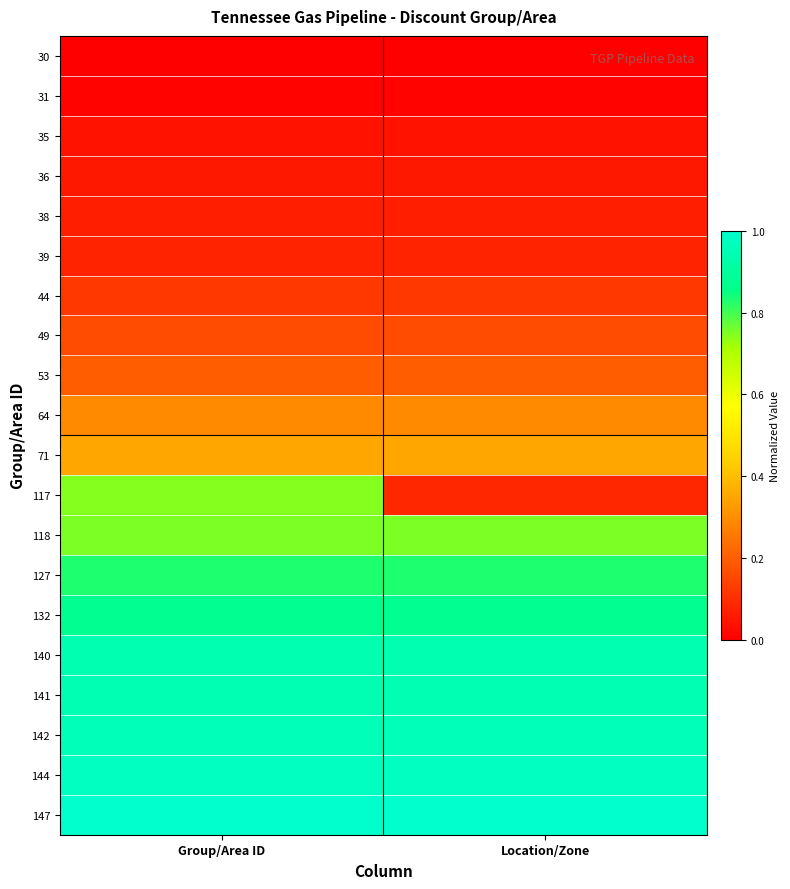

Reading right to left, what are all the values shown in this chart?

30: Location/Zone=0.0	Group/Area ID=0.0
31: Location/Zone=0.0	Group/Area ID=0.0
35: Location/Zone=0.0	Group/Area ID=0.0
36: Location/Zone=0.1	Group/Area ID=0.1
38: Location/Zone=0.1	Group/Area ID=0.1
39: Location/Zone=0.1	Group/Area ID=0.1
44: Location/Zone=0.1	Group/Area ID=0.1
49: Location/Zone=0.2	Group/Area ID=0.2
53: Location/Zone=0.2	Group/Area ID=0.2
64: Location/Zone=0.3	Group/Area ID=0.3
71: Location/Zone=0.4	Group/Area ID=0.4
117: Location/Zone=0.1	Group/Area ID=0.7
118: Location/Zone=0.8	Group/Area ID=0.8
127: Location/Zone=0.8	Group/Area ID=0.8
132: Location/Zone=0.9	Group/Area ID=0.9
140: Location/Zone=0.9	Group/Area ID=0.9
141: Location/Zone=0.9	Group/Area ID=0.9
142: Location/Zone=1.0	Group/Area ID=1.0
144: Location/Zone=1.0	Group/Area ID=1.0
147: Location/Zone=1.0	Group/Area ID=1.0